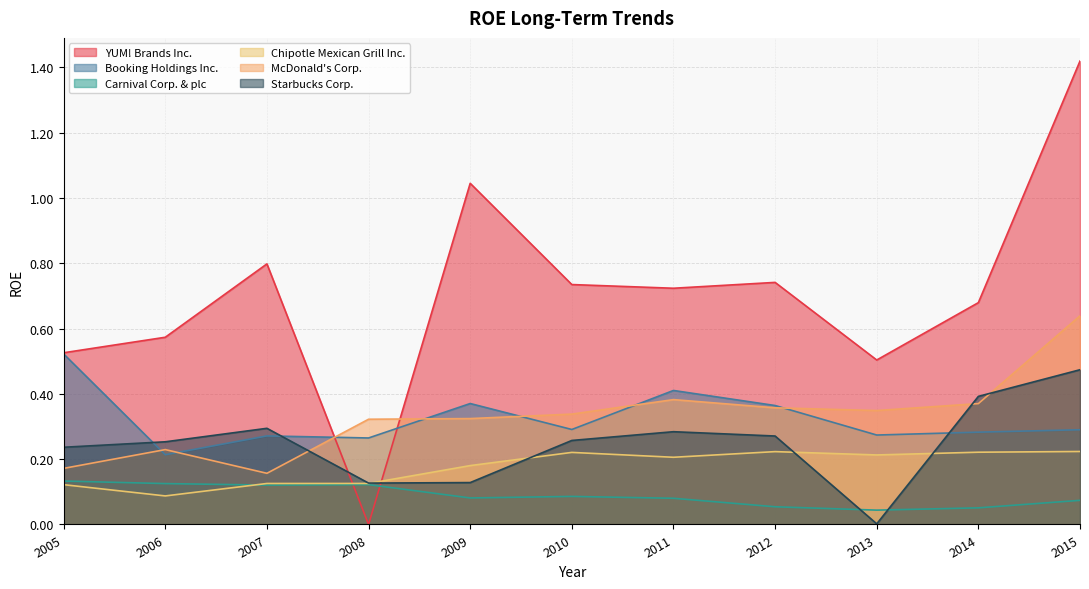

List the labels in order of Carnival Corp. & plc value, largest first.

2005, 2006, 2008, 2007, 2010, 2009, 2011, 2015, 2012, 2014, 2013